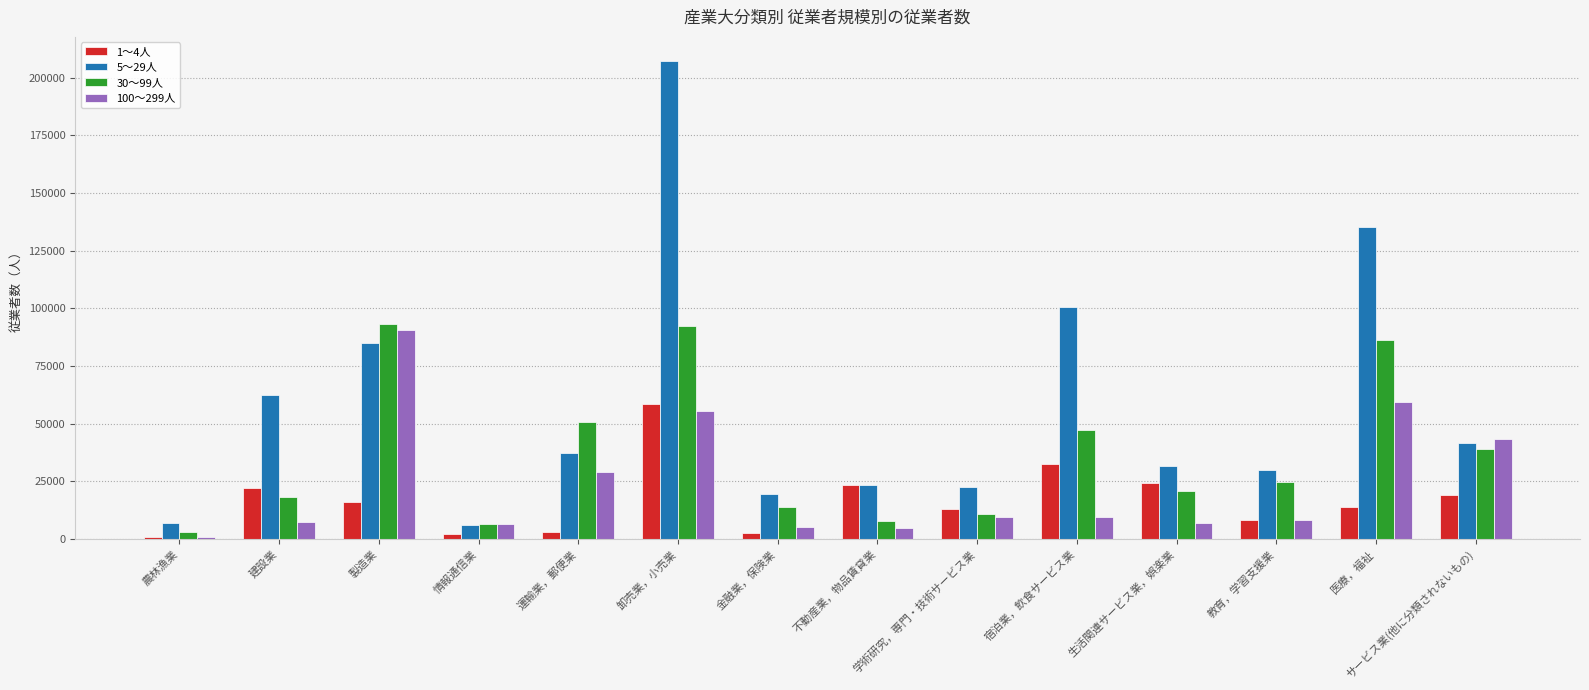

What are all the series names shown in the legend?

1～4人, 5～29人, 30～99人, 100～299人